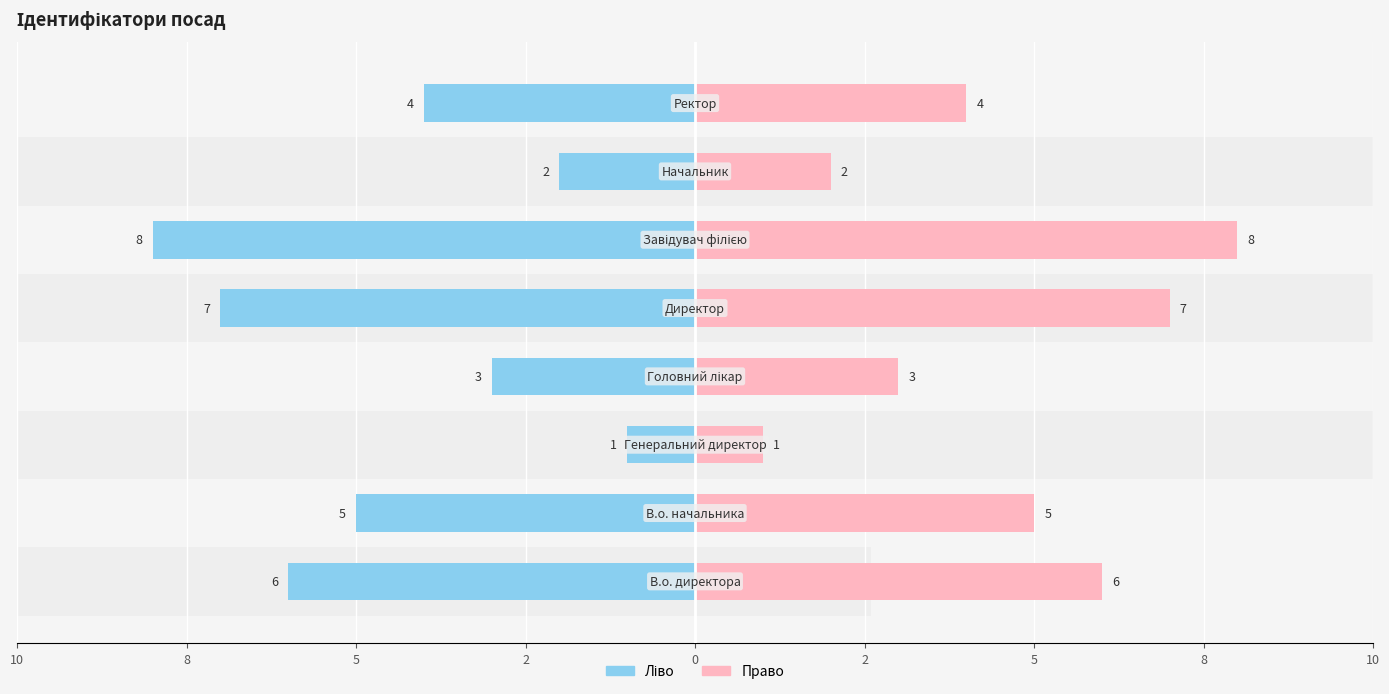

Reading right to left, extract all data points from this chart.

Ідентифікатор (ліво): -4	-2	-8	-7	-3	-1	-5	-6
Ідентифікатор (право): 4	2	8	7	3	1	5	6